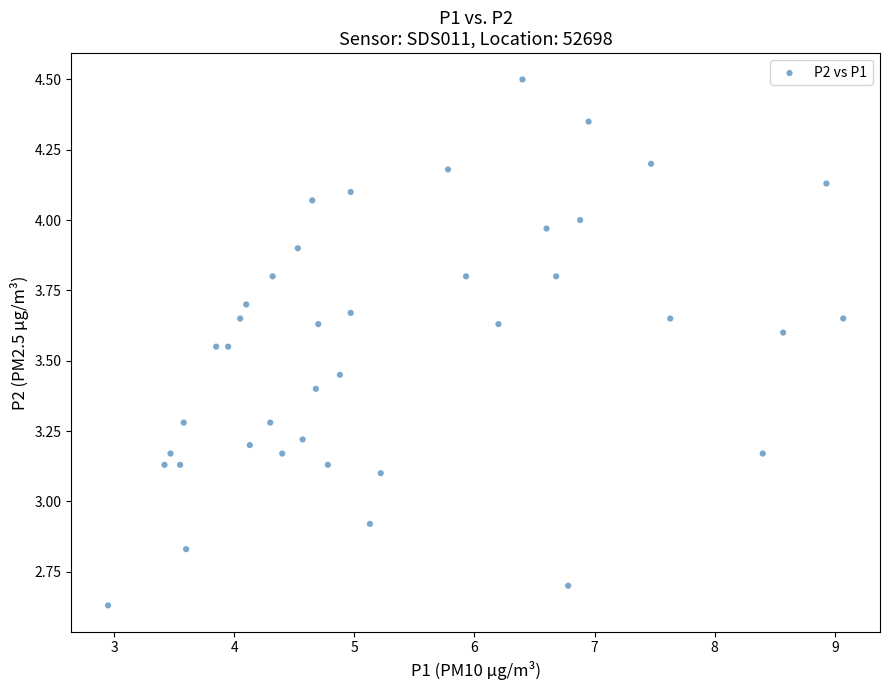

What is the range of X values (max minus min)?

6.1